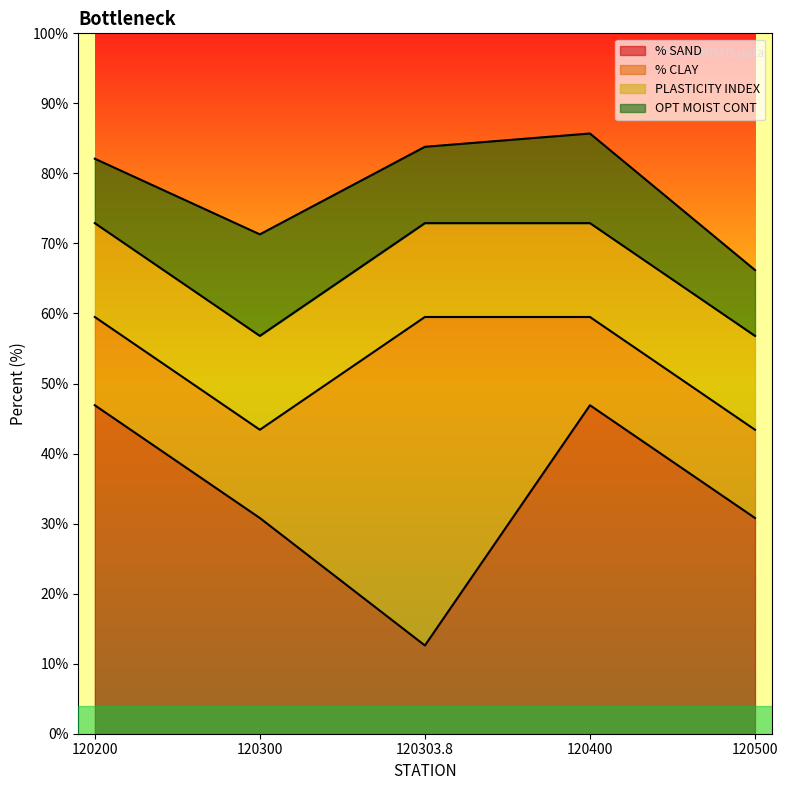

Between which two adjacent categories do % CLAY and PLASTICITY INDEX first intersect?

120300 and 120303.8